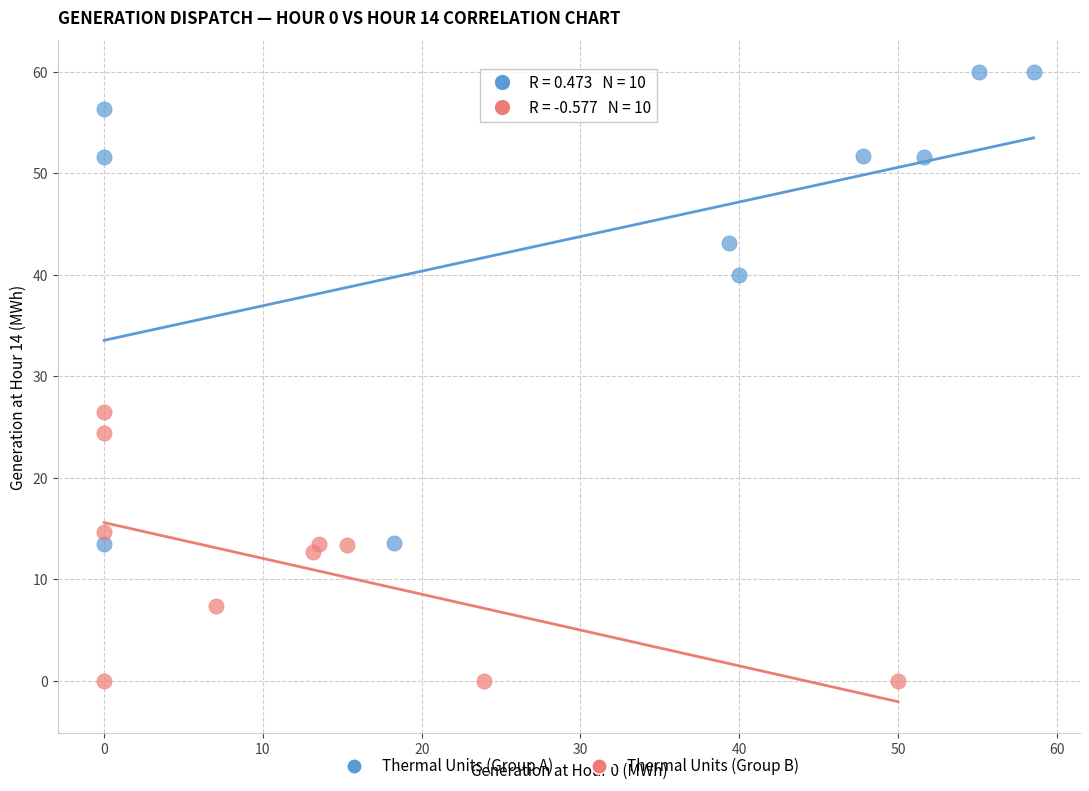

Which series contains the lowest Y value?

Thermal Units (Group B)